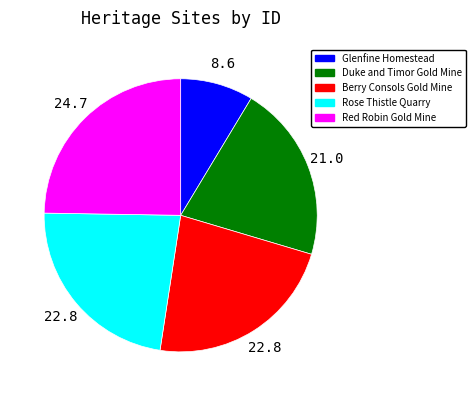

How many slices are in this pie chart?

5